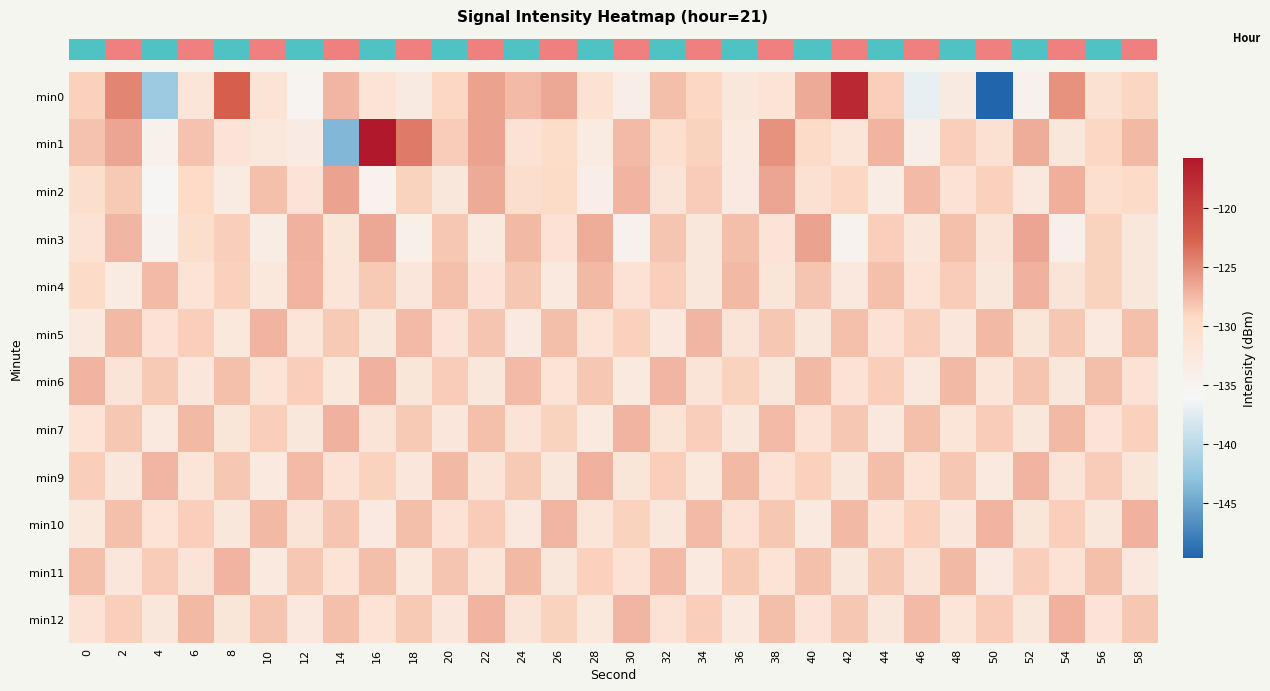

What value does the row_2 series have at 32?

-131.6